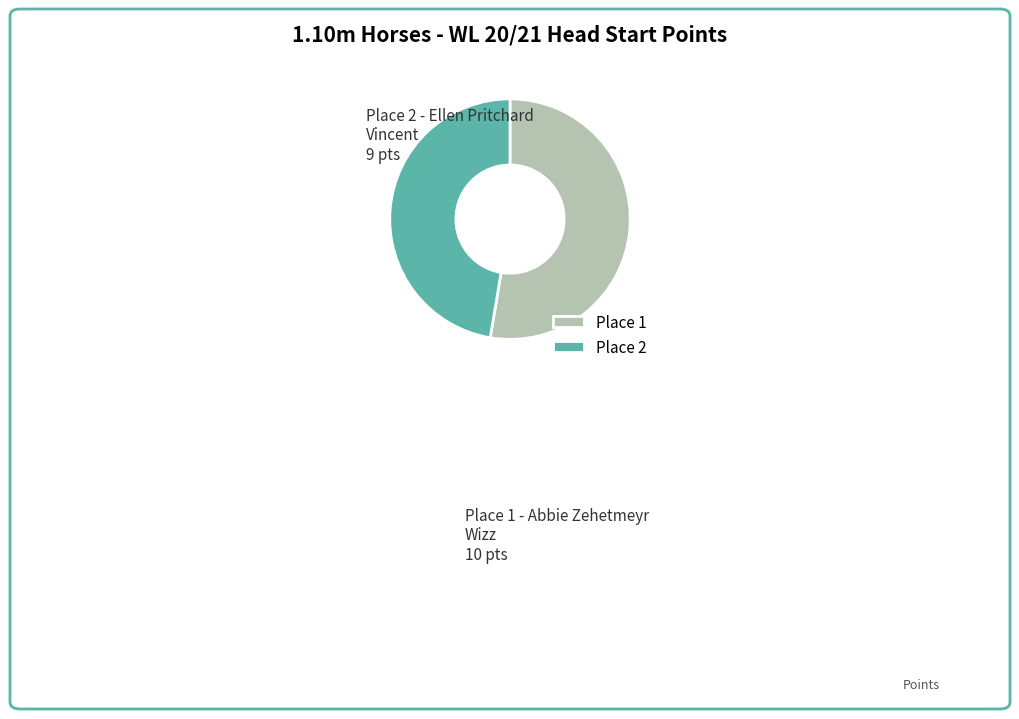

Does any single category account for the majority?

Yes